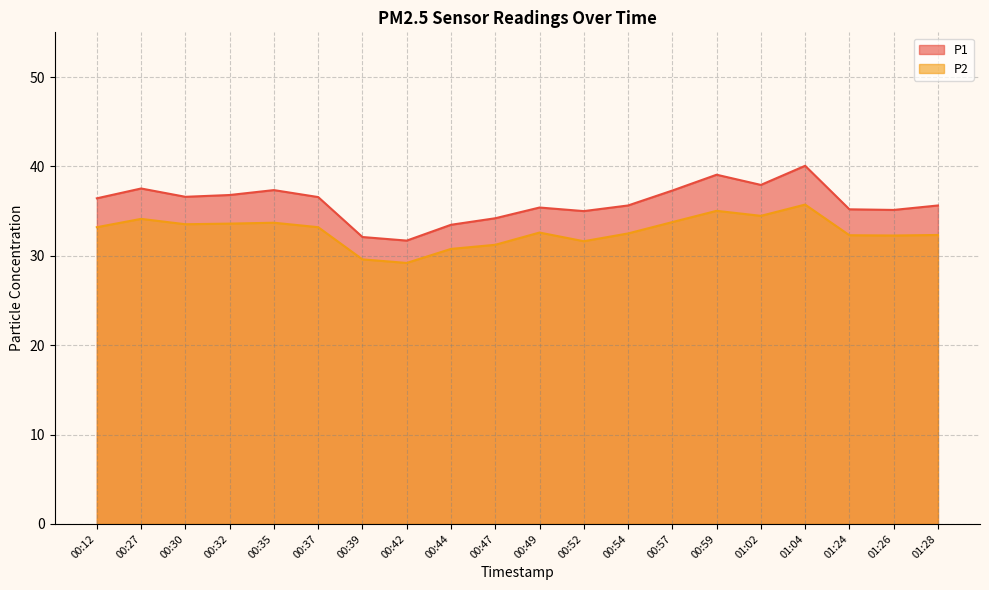

What is the difference between the maximum and second lowest values in the P1 series?

8.0